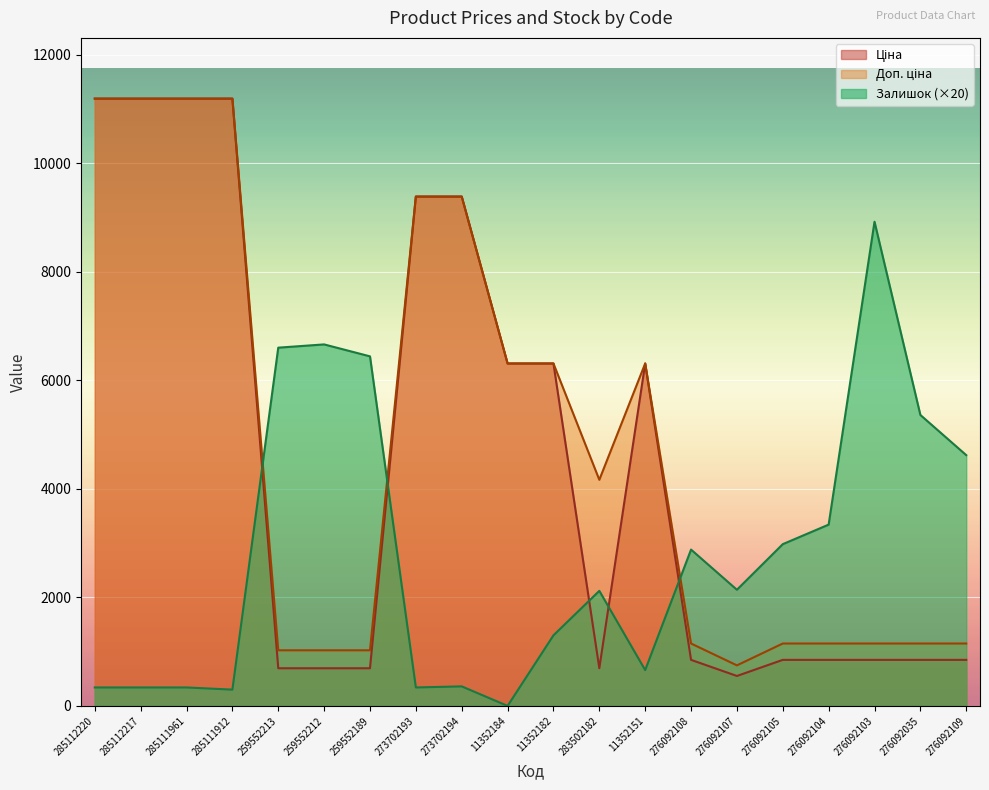

Which series changed the most between 273702193 and 283502182?

Ціна